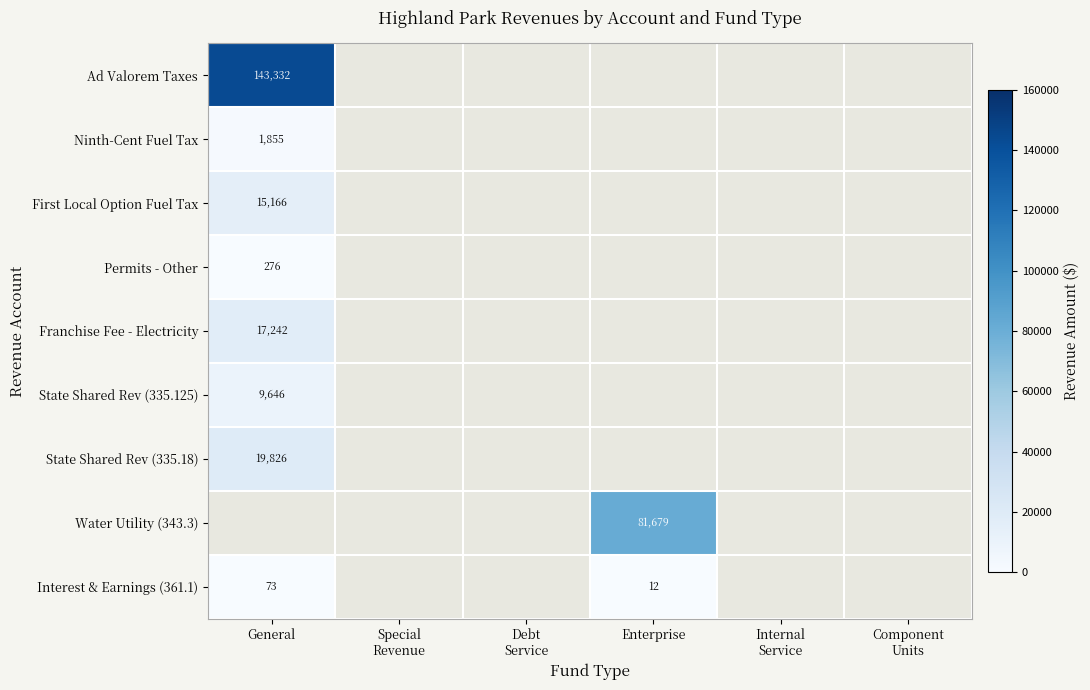

Which has a higher value, Component
Units or Enterprise?

Enterprise